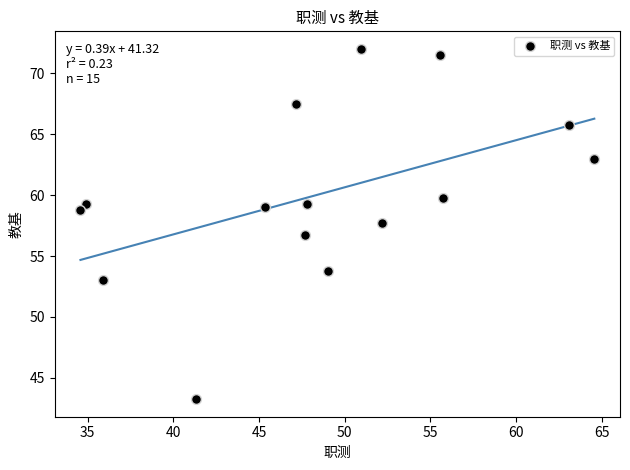

What is the range of X values (max minus min)?

30.0